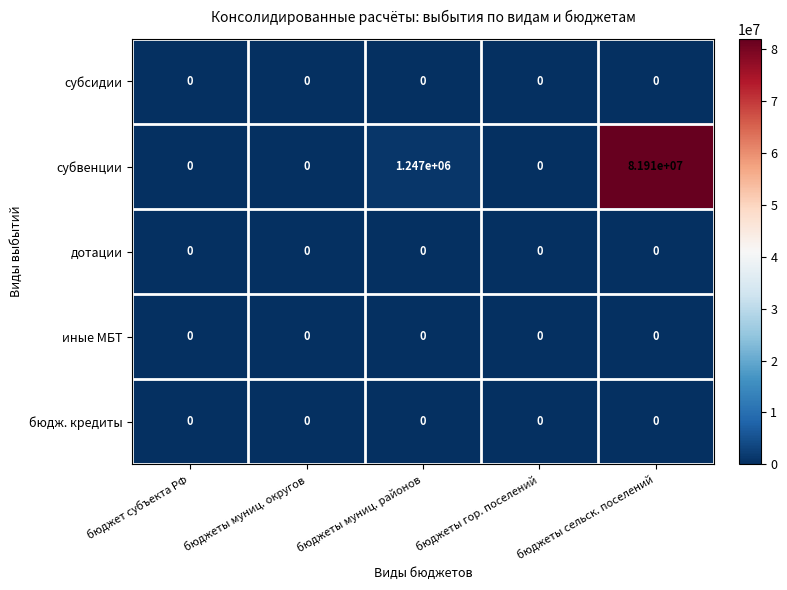

Which series has the widest spread of values?

субвенции